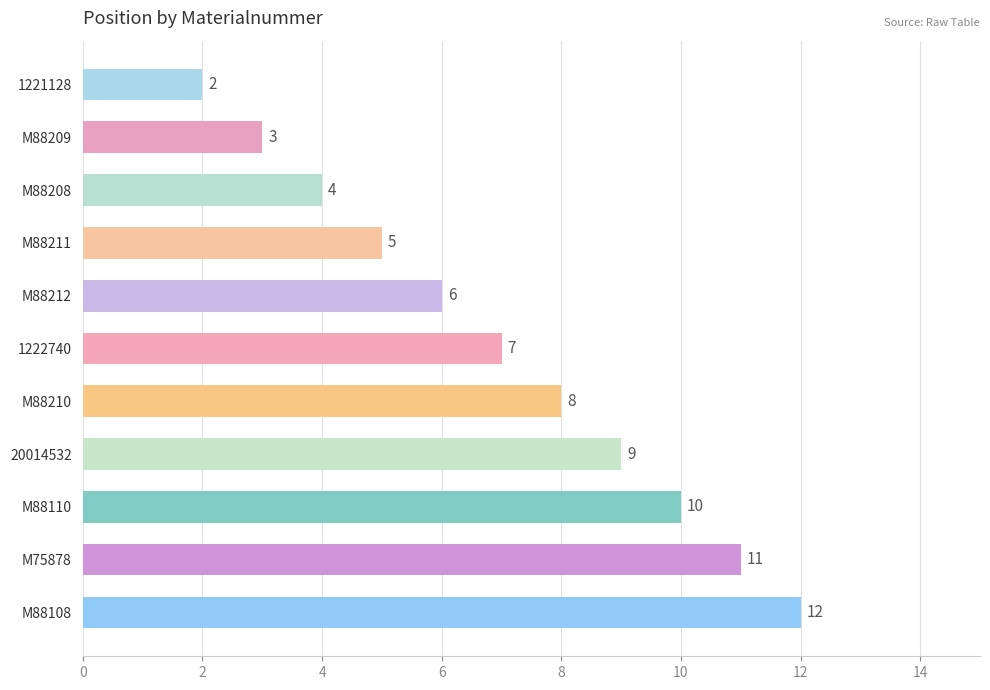

The chart shows a value of 16 at M75878. True or false?

False